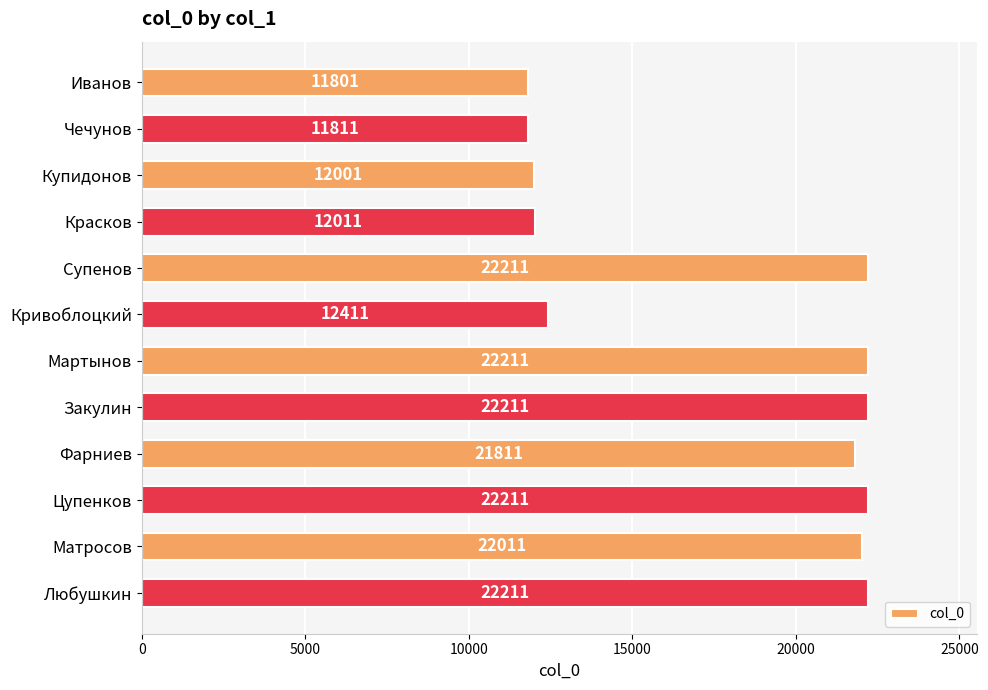

What is the difference between the values at Купидонов and Фарниев?

9810